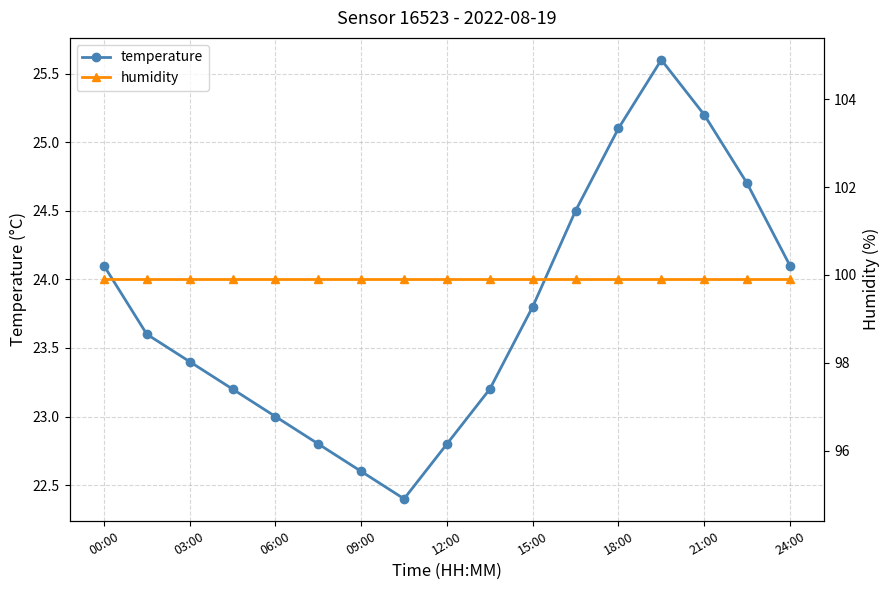

What is the value of the humidity point at the 2nd from the left?

99.9